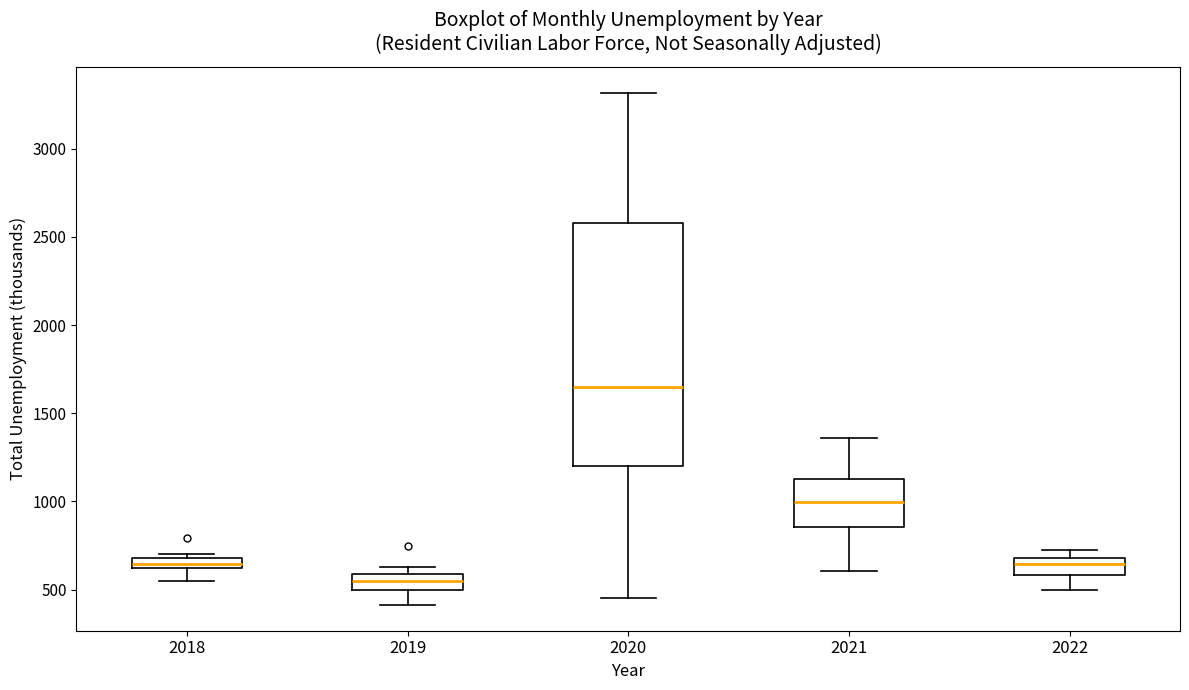

Which box's median line is the lowest?

2019